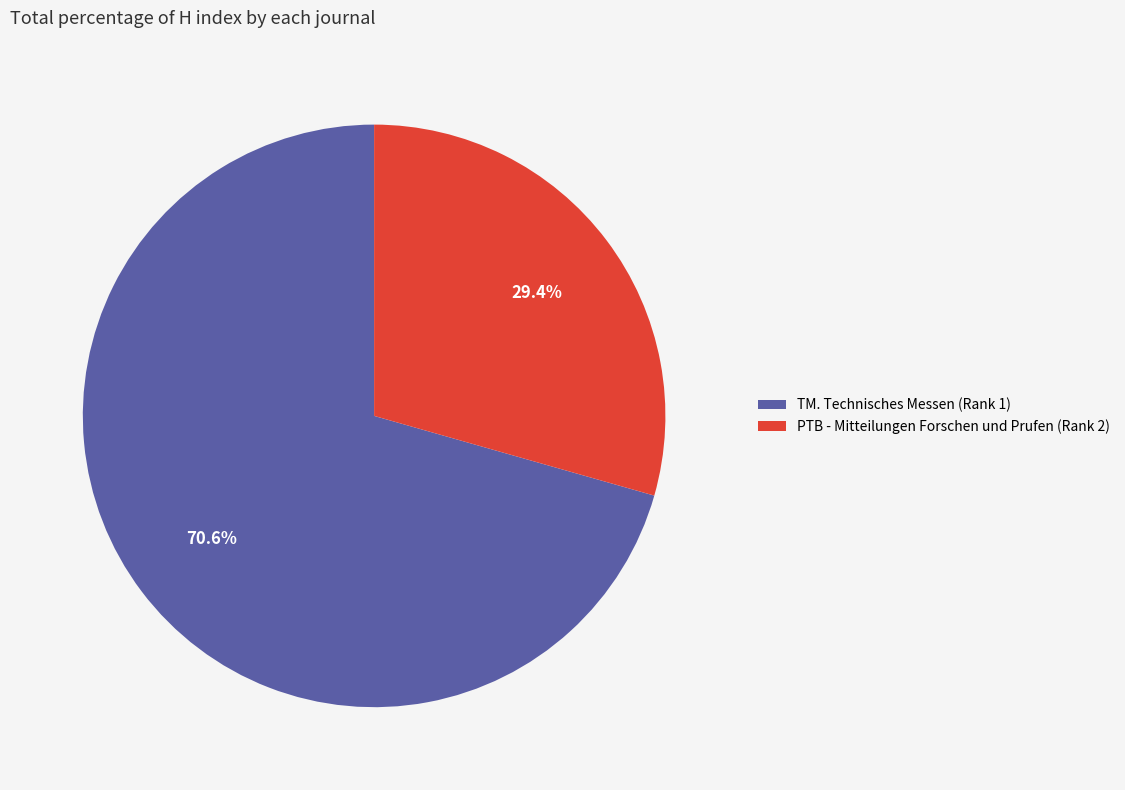

Rank the categories by value from highest to lowest.

TM. Technisches Messen (Rank 1), PTB - Mitteilungen Forschen und Prufen (Rank 2)